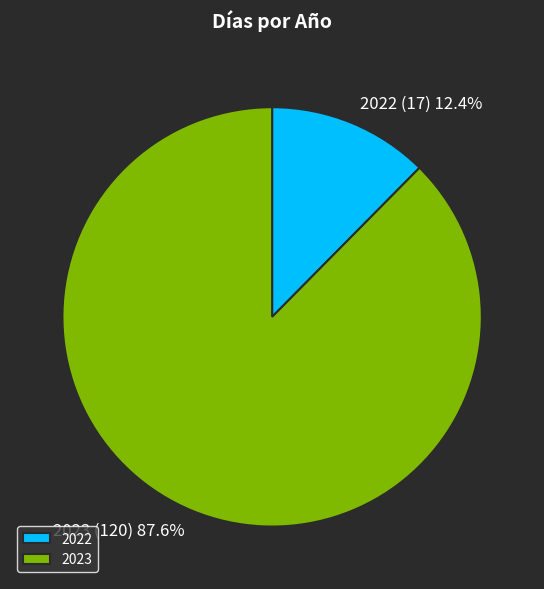

To the nearest percent, what is the difference between the largest and smallest slice percentages?

75%